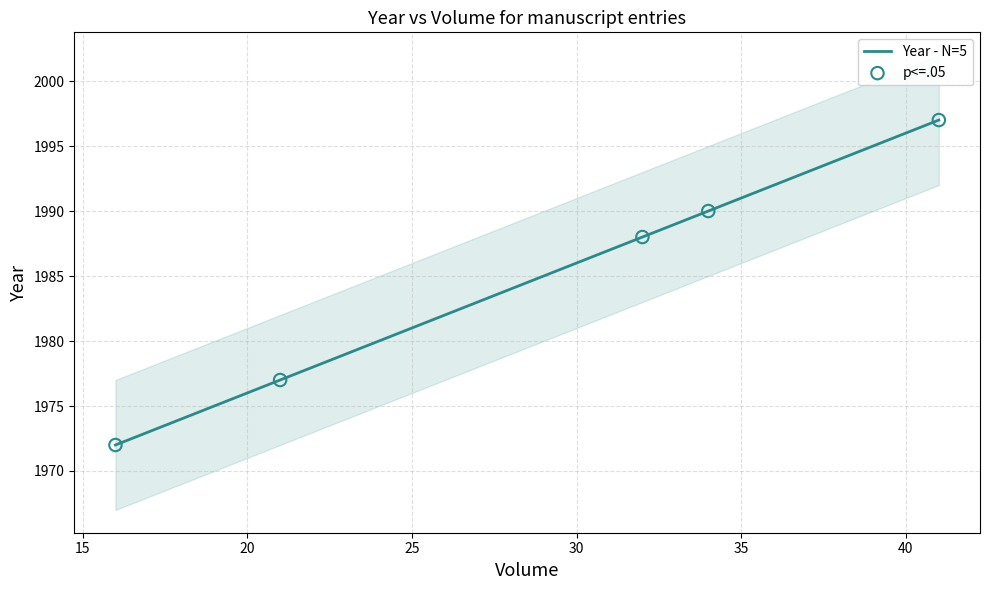

Which series has the largest total across all categories?

Year - N=5